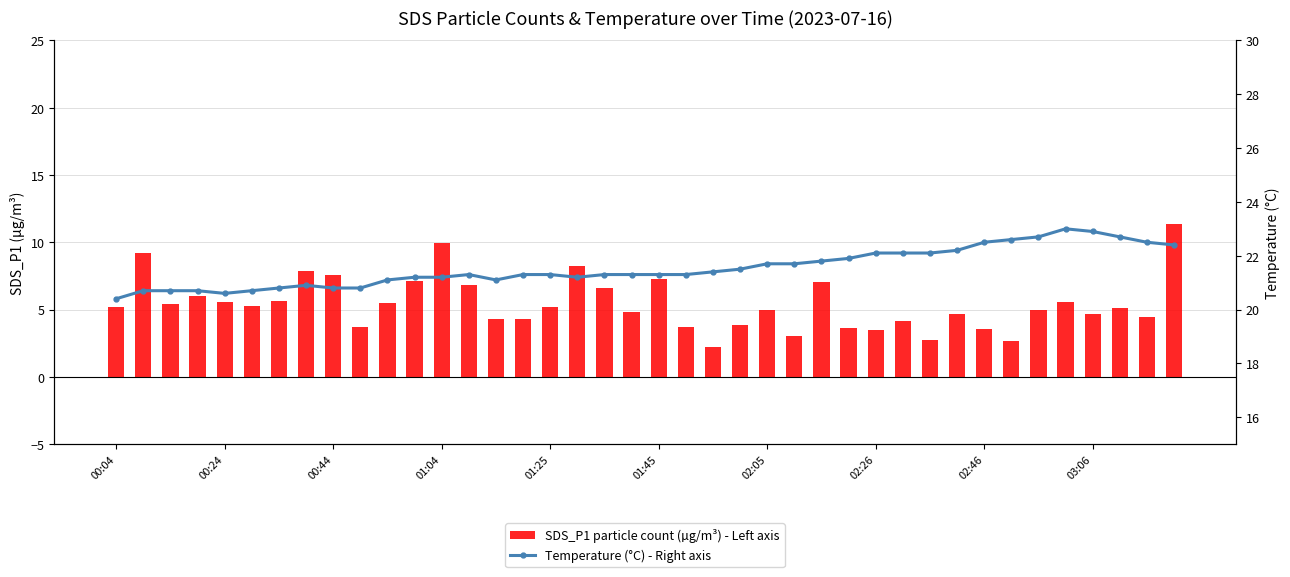

At which category is the sum across all series the highest?

39